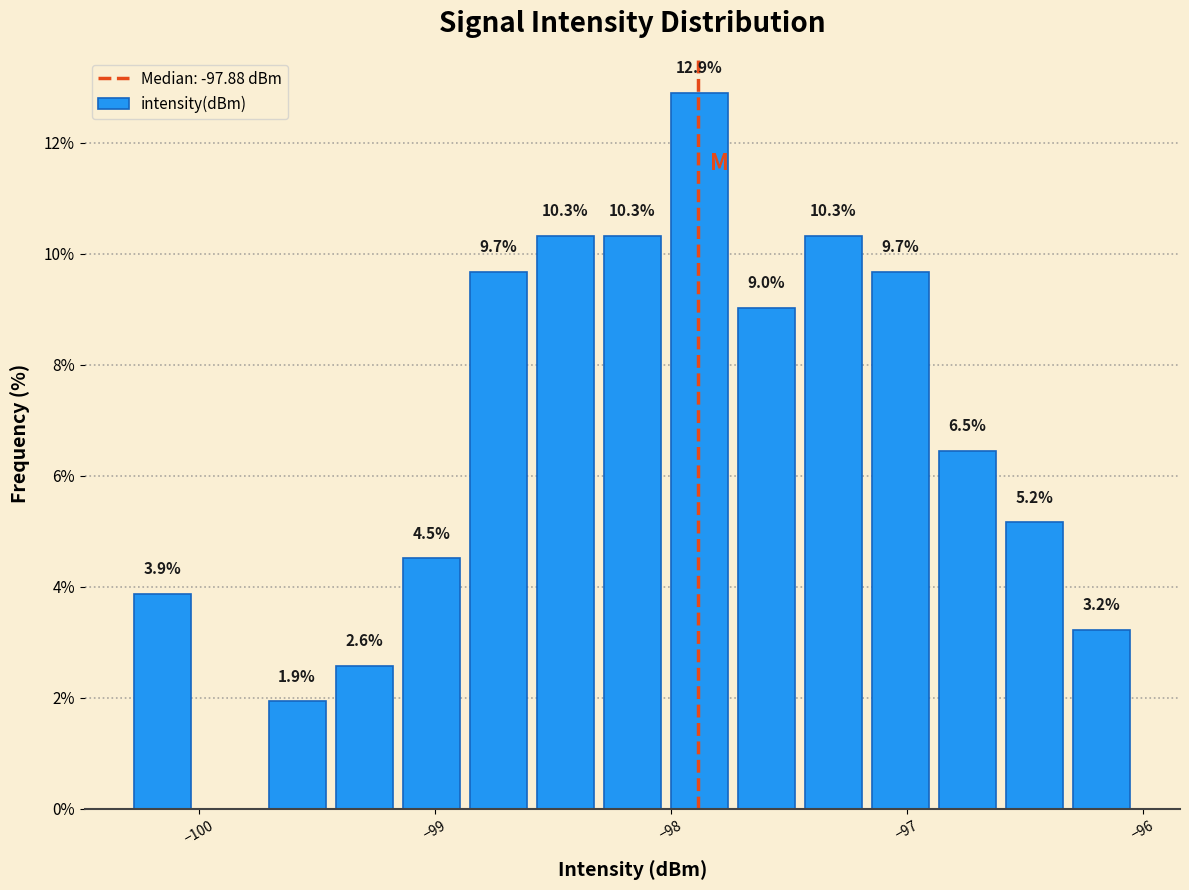

Around what value on the x-axis is the tallest bar? Give the approximate position of its centre, as read against the axis.

-97.9